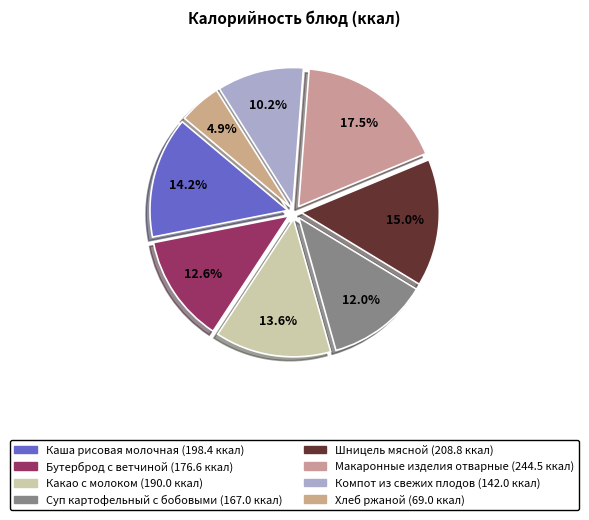

Count the number of slices in the pie.

8